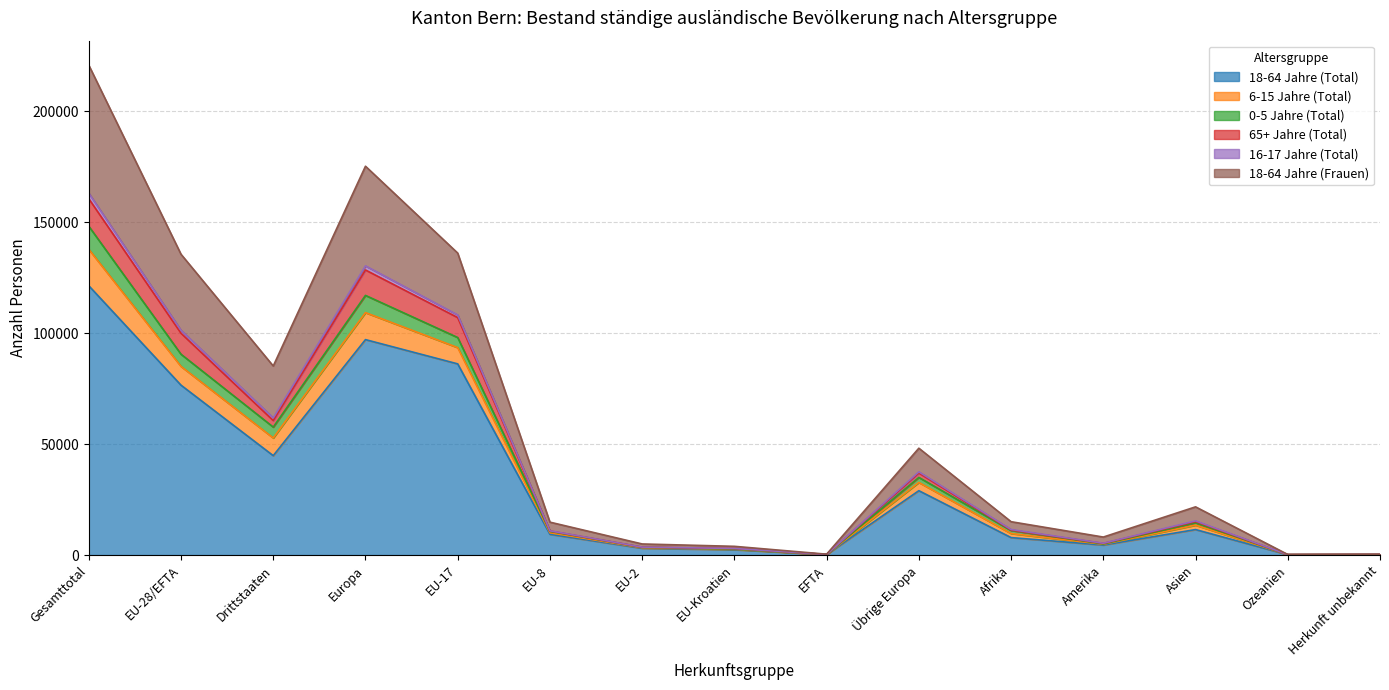

What is the value of the 18-64 Jahre (Total) point at the 9th from the left?

250